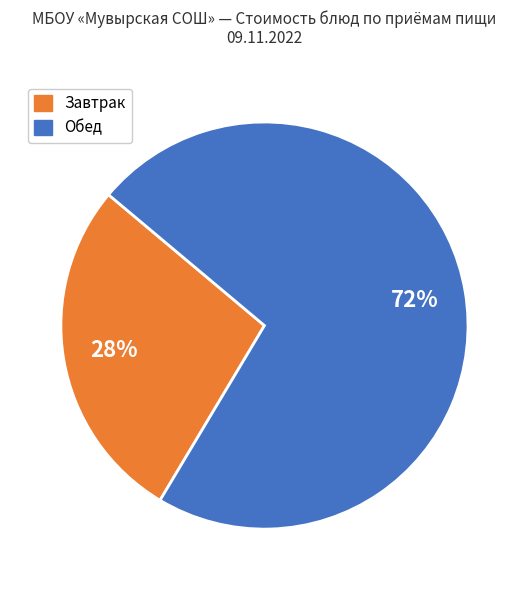

To the nearest percent, what is the average slice percentage?

50%